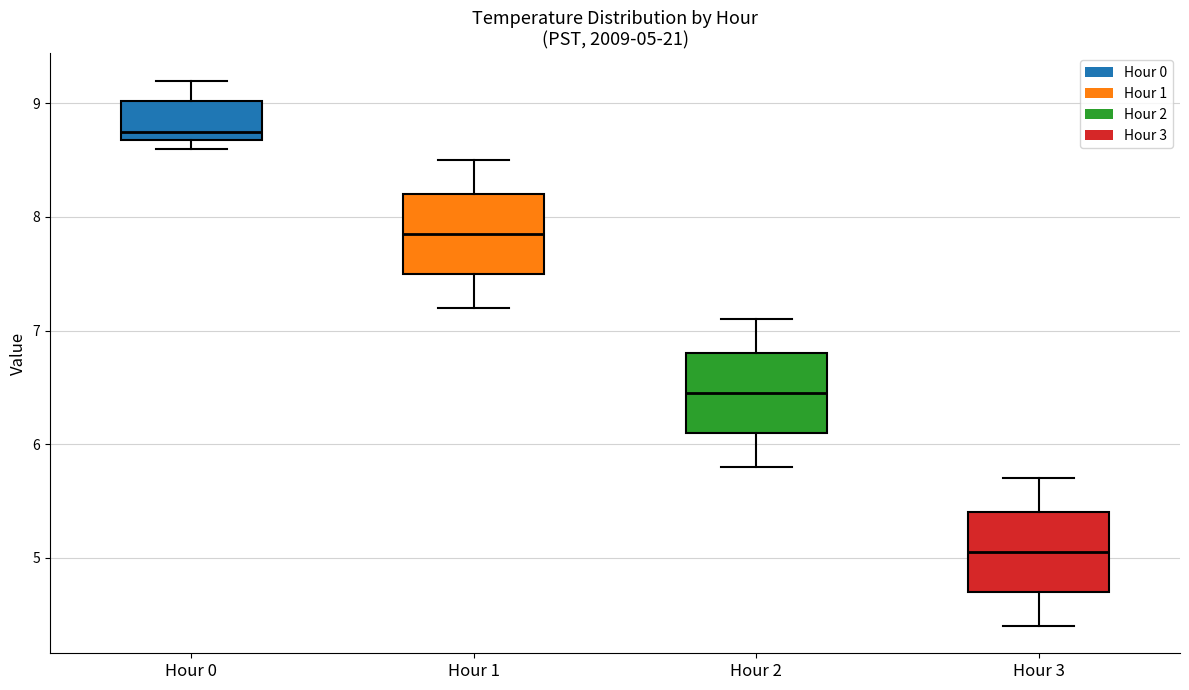

Which box's median line is the lowest?

Hour 3